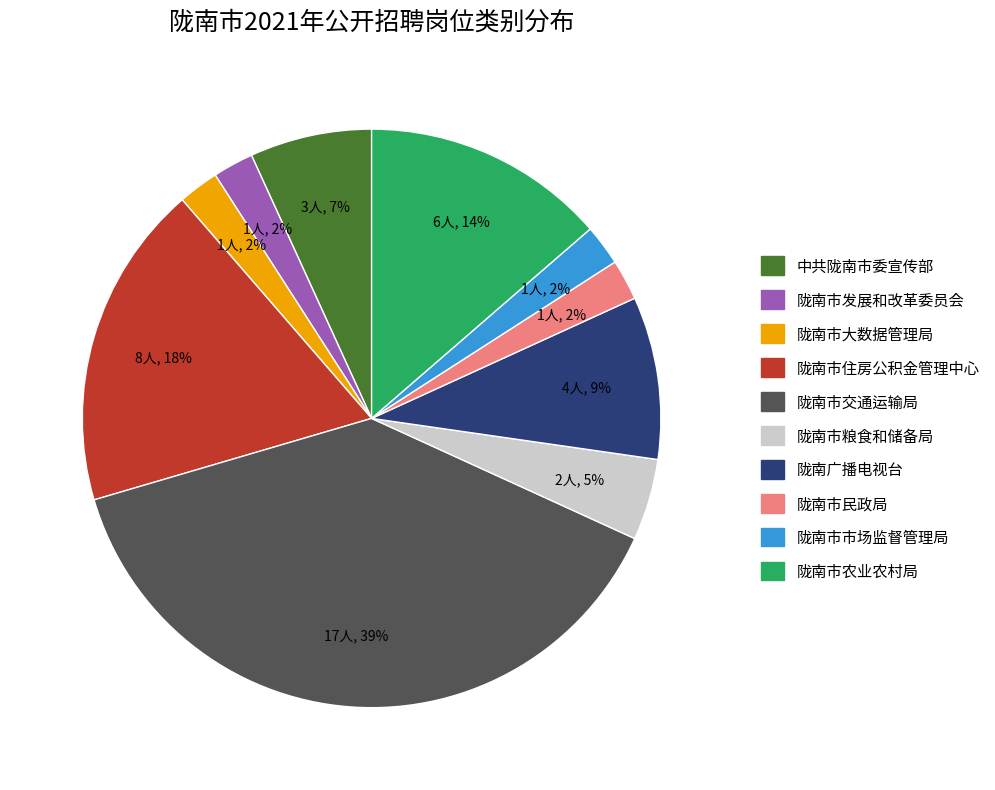

To the nearest percent, what portion does 陇南广播电视台 represent?

9%